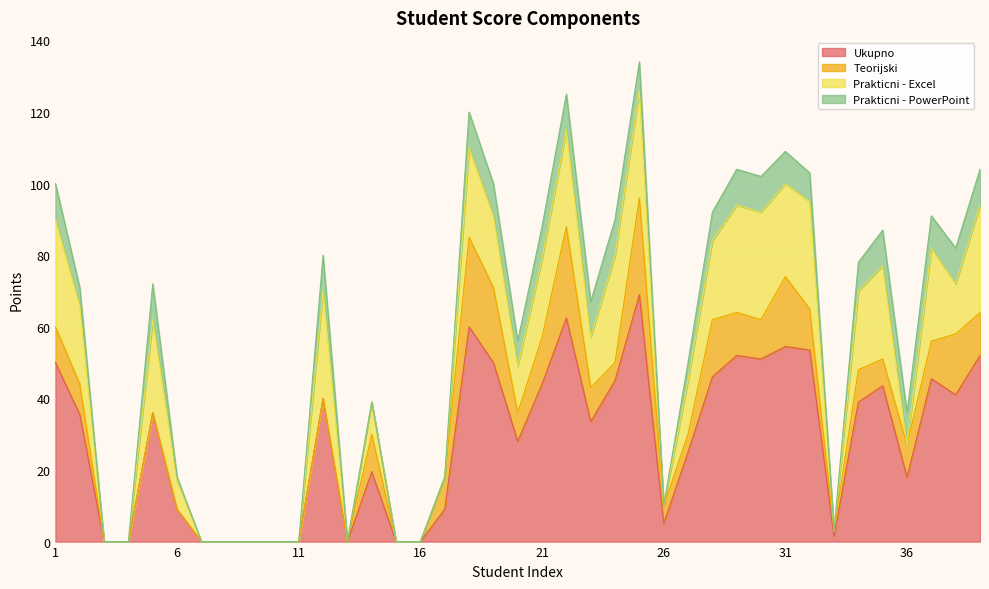

How many interior local peaks does the Prakticni - Excel series have?

8